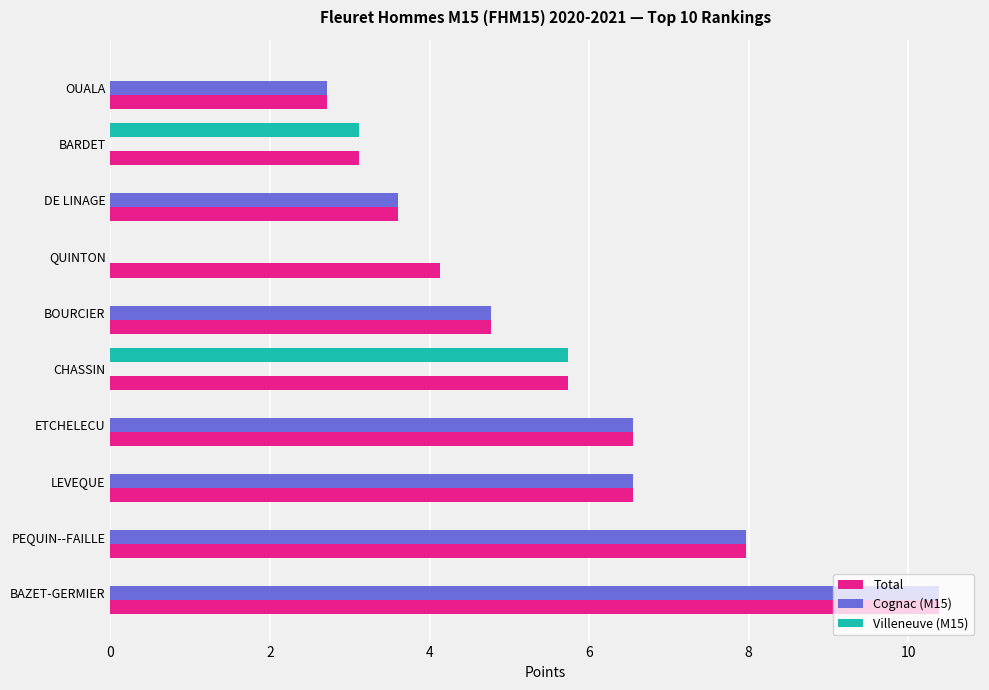

What is the average value of the Total series?

5.6